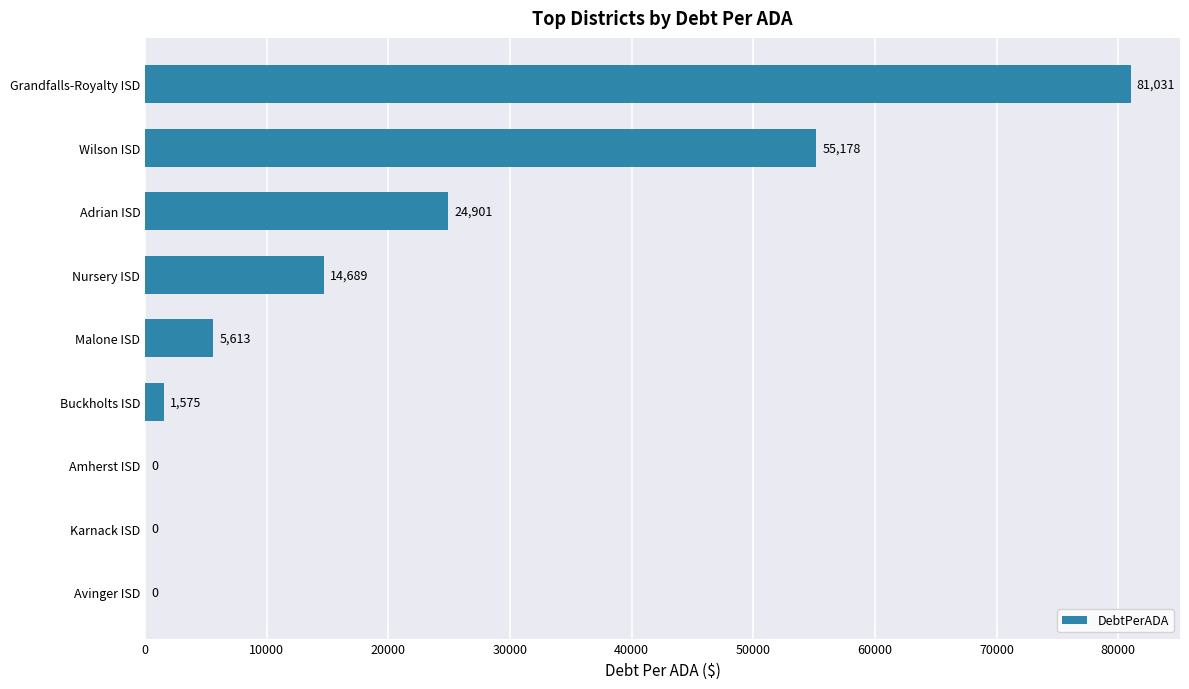

At which label is the value closest to 40515?

Wilson ISD